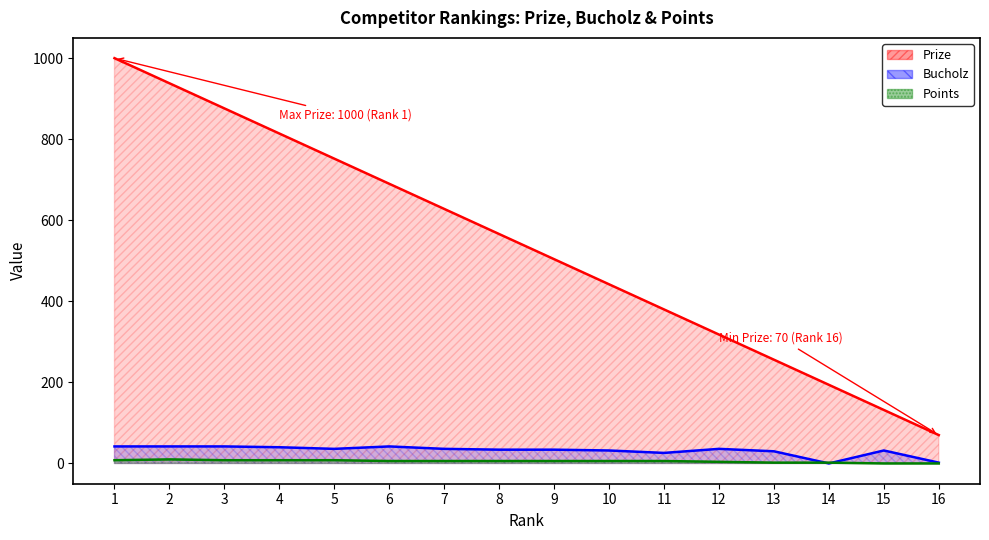

Rank the series at 7 from highest to lowest value.

Prize, Bucholz, Points